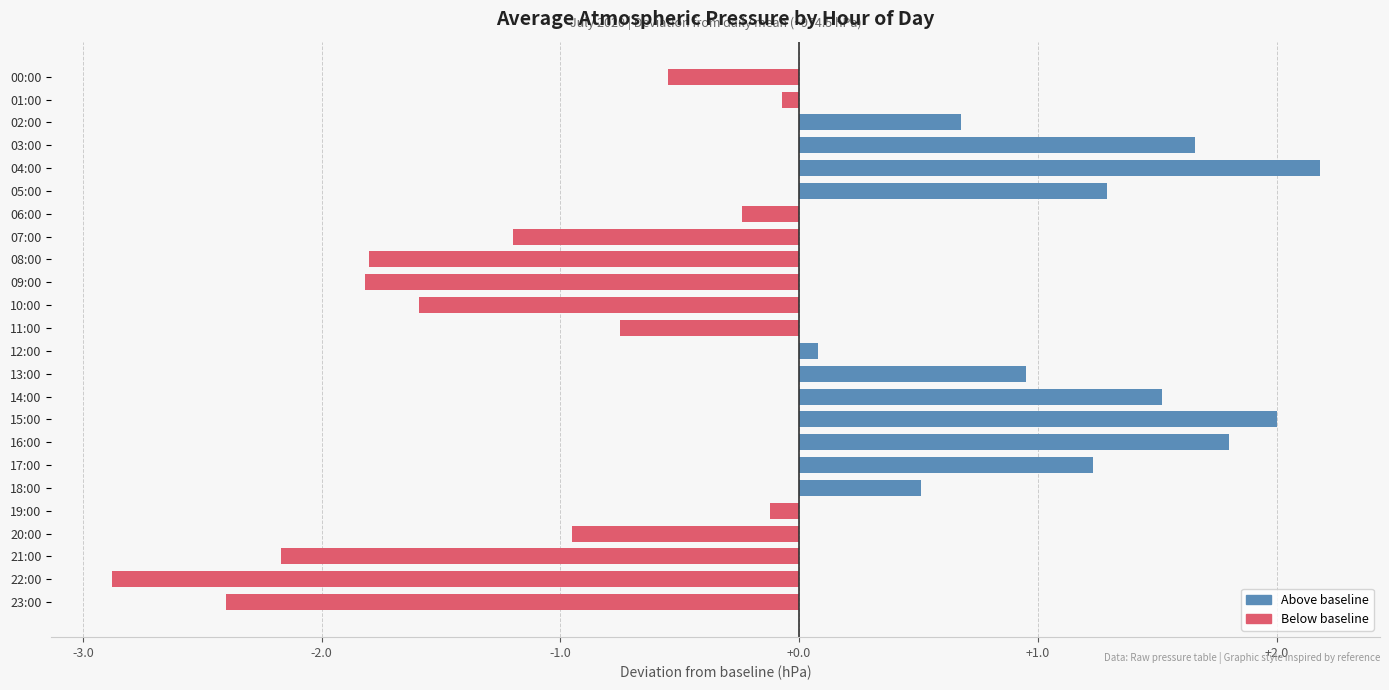

What is the sum of the values at 21:00 and 23:00?

-4.6